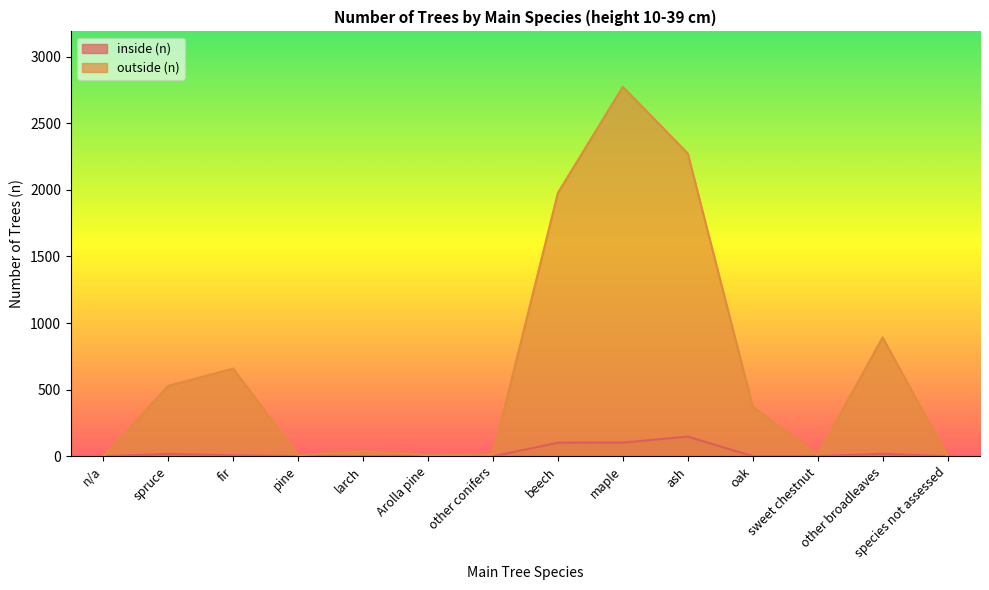

Which has a higher value, other conifers or Arolla pine?

other conifers